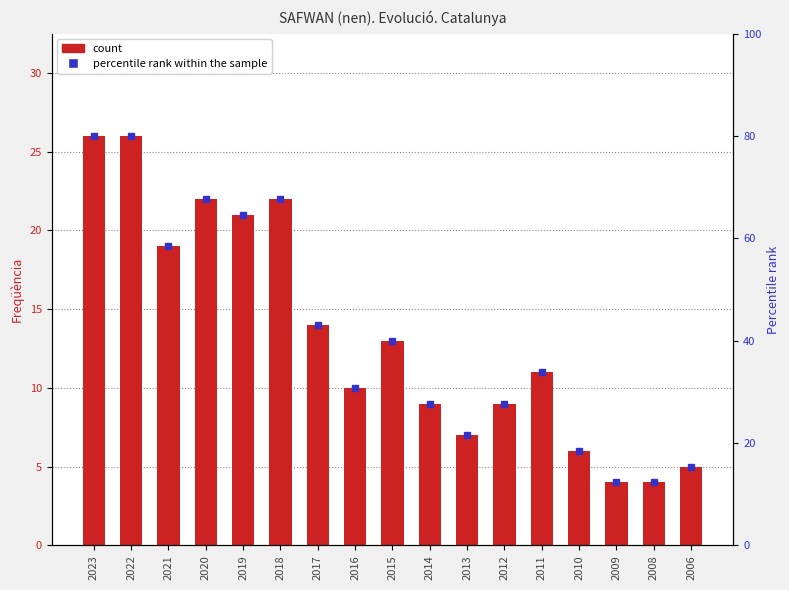

What is the minimum value shown in the chart?

4